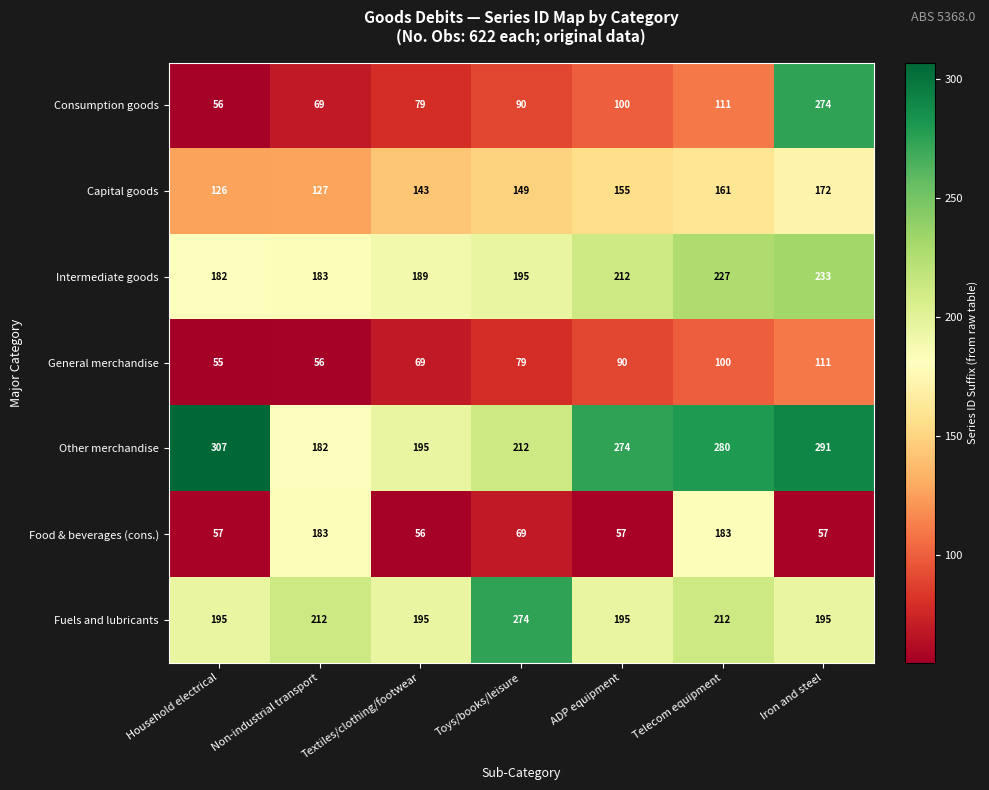

Which series has the largest total across all categories?

Other merchandise